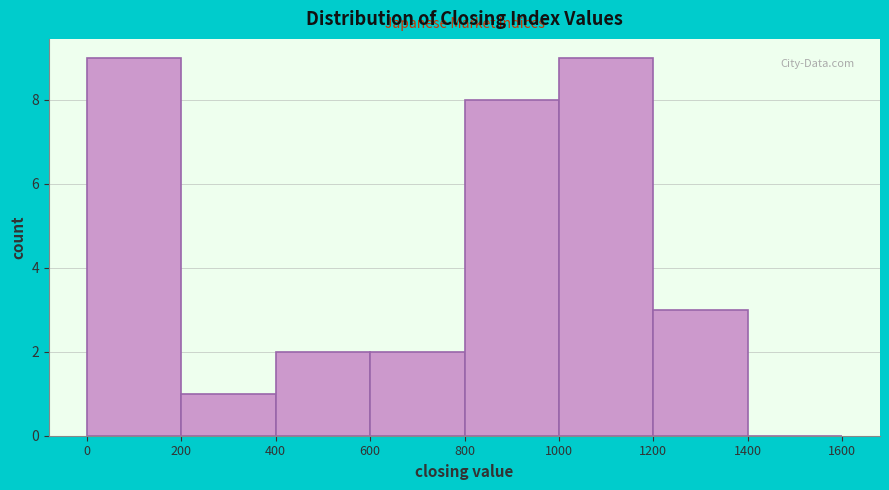

How tall is the bar that spans 400 to 600 on the x-axis? The values are not printed on the chart, so give them approximately, as read against the axis.

2